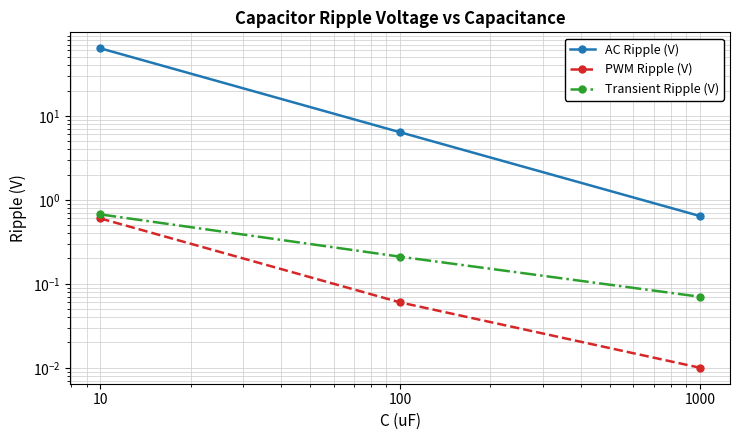

List the series in order of their peak value, highest first.

AC Ripple (V), Transient Ripple (V), PWM Ripple (V)